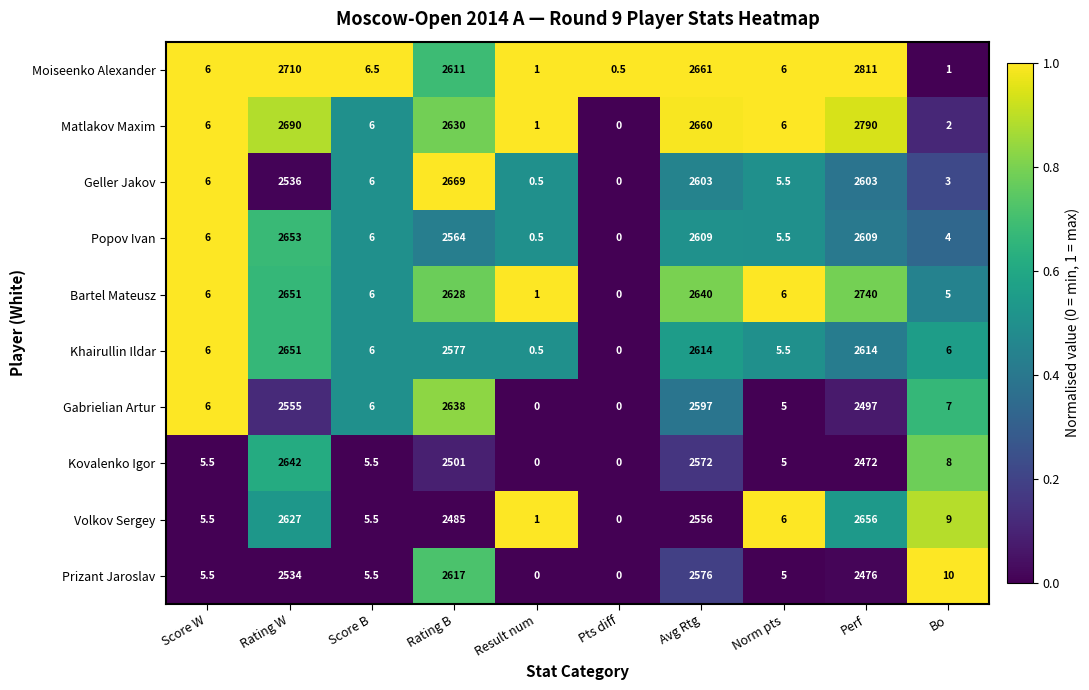

At Bo, list the series in order from smallest to largest.

Moiseenko Alexander, Matlakov Maxim, Geller Jakov, Popov Ivan, Bartel Mateusz, Khairullin Ildar, Gabrielian Artur, Kovalenko Igor, Volkov Sergey, Prizant Jaroslav